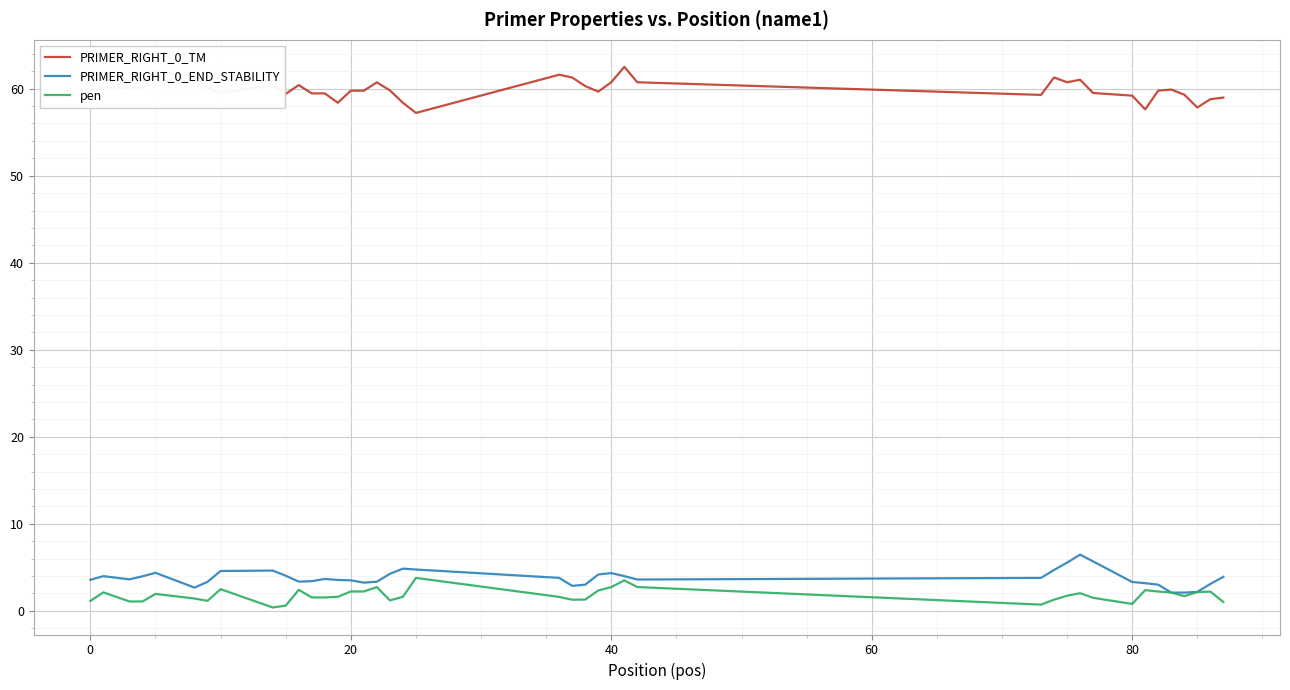

True or false: PRIMER_RIGHT_0_TM and PRIMER_RIGHT_0_END_STABILITY cross at least once.

False